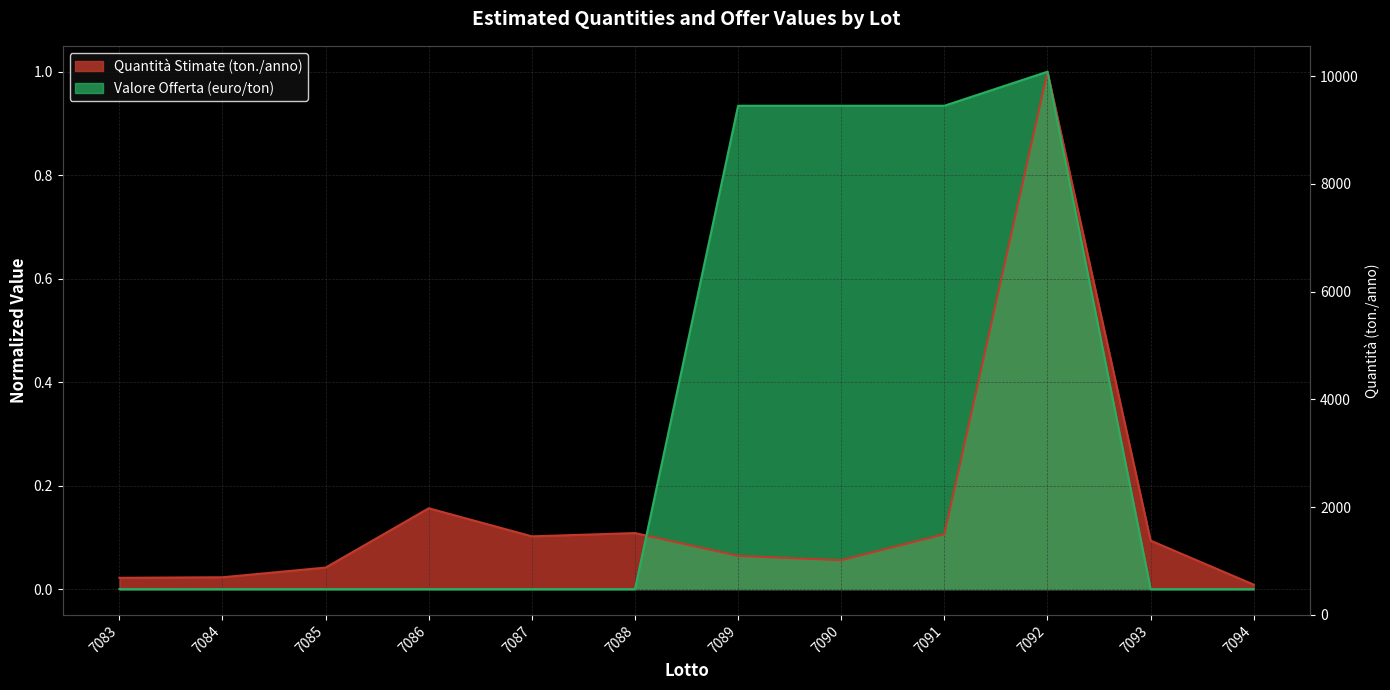

How many times do Valore Offerta (euro/ton) and Quantita Stimate (ton./anno) cross each other?

1